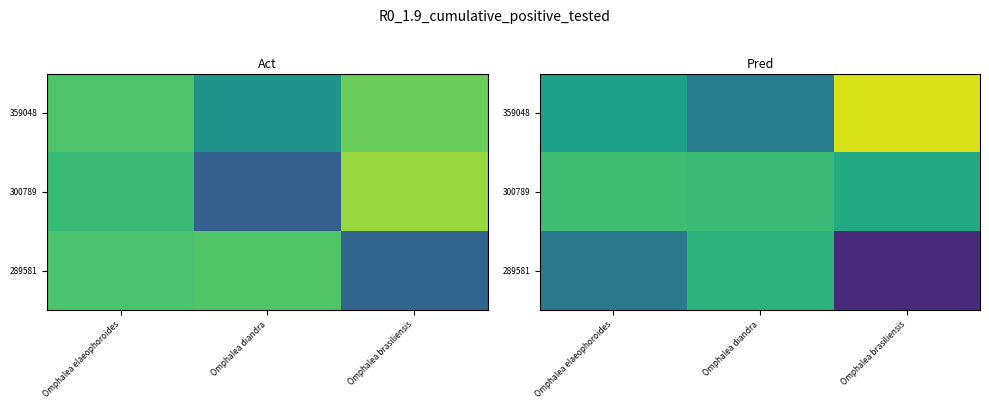

What is the approximate value of 359048 at Omphalea elaeophoroides?

289722.9